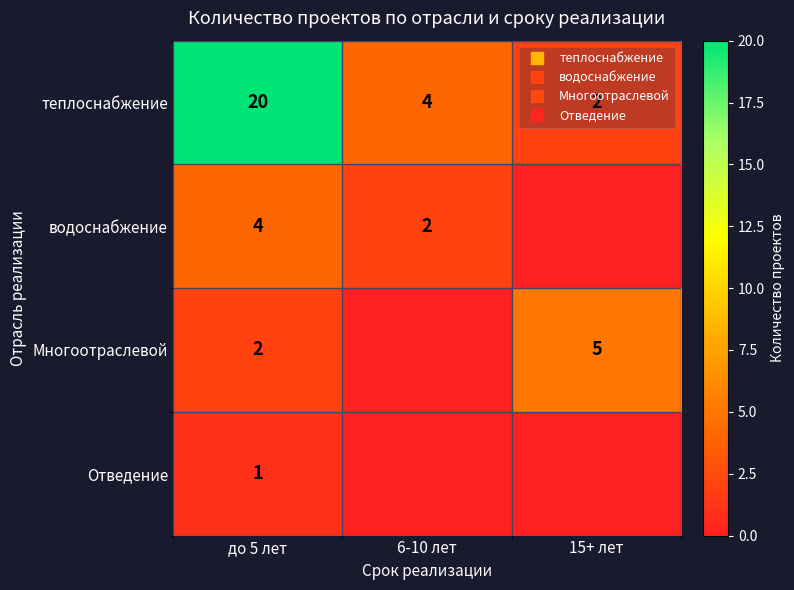

Is it true that Многоотраслевой equals -2 at 6-10 лет?

False